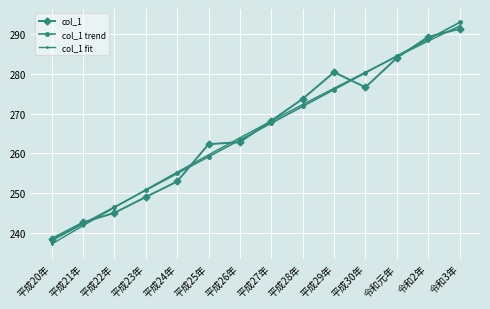

The col_1 series shows 157.8 at 平成22年. True or false?

False